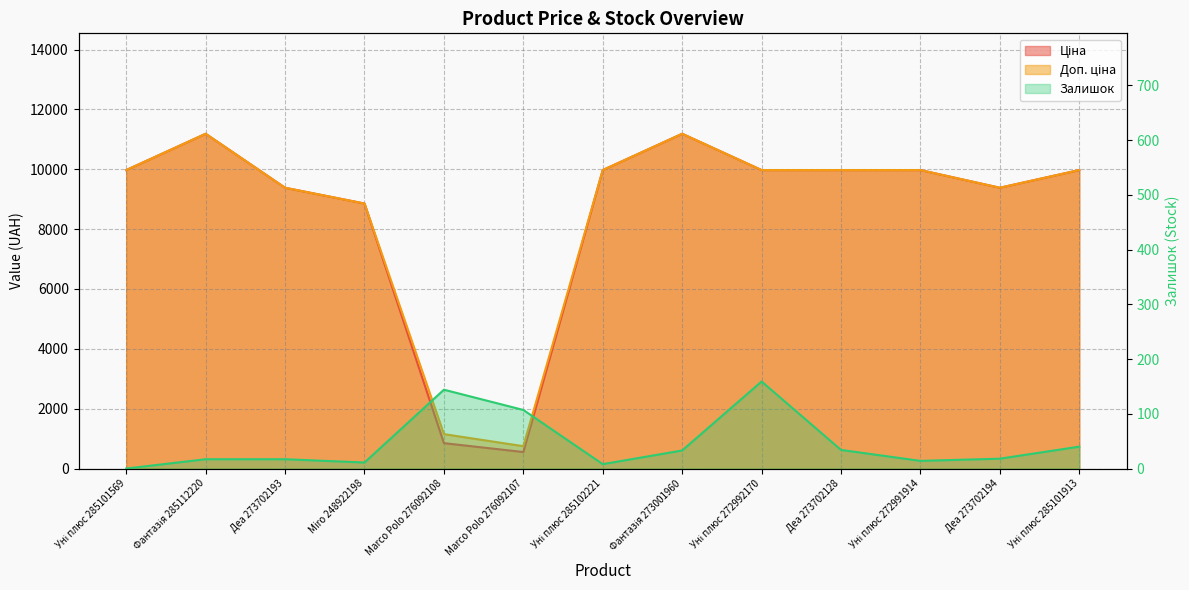

What is the sum of all Ціна values?

111250.7